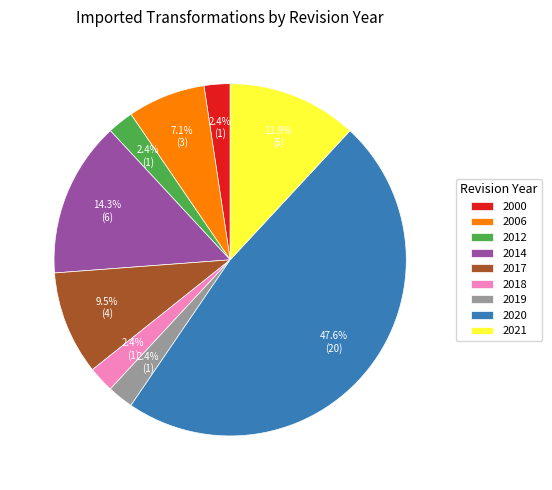

Is it true that 2021 is 1% of the pie?

False